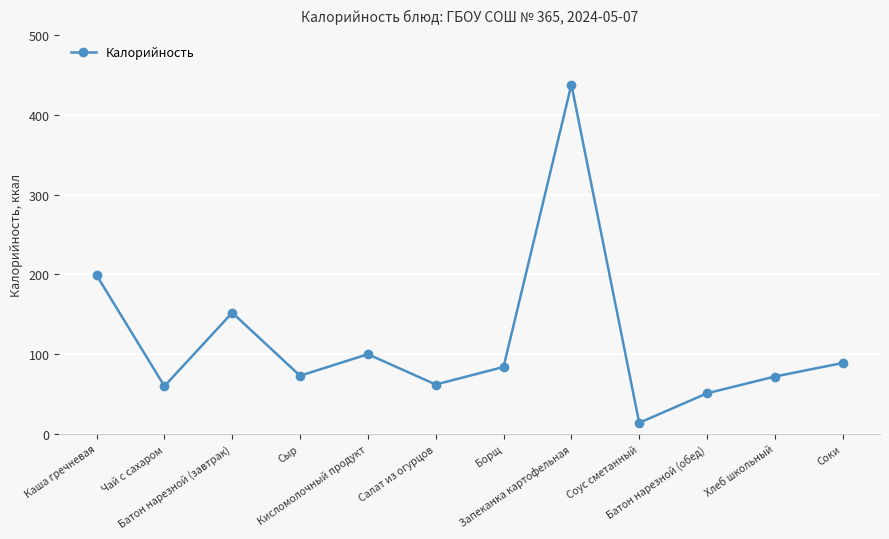

What is the difference between the maximum and minimum values?

424